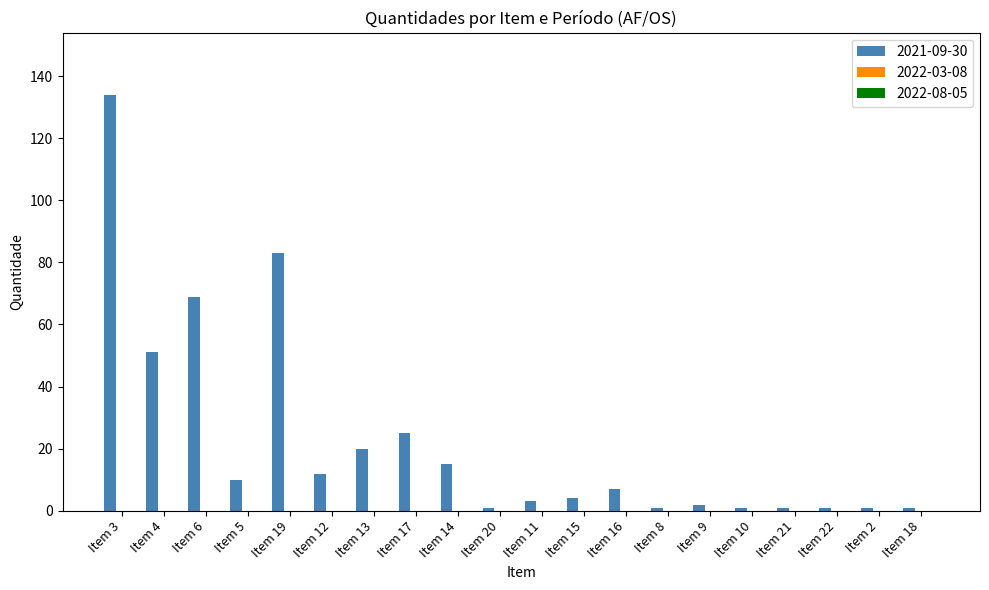

Does the chart contain any negative values?

No